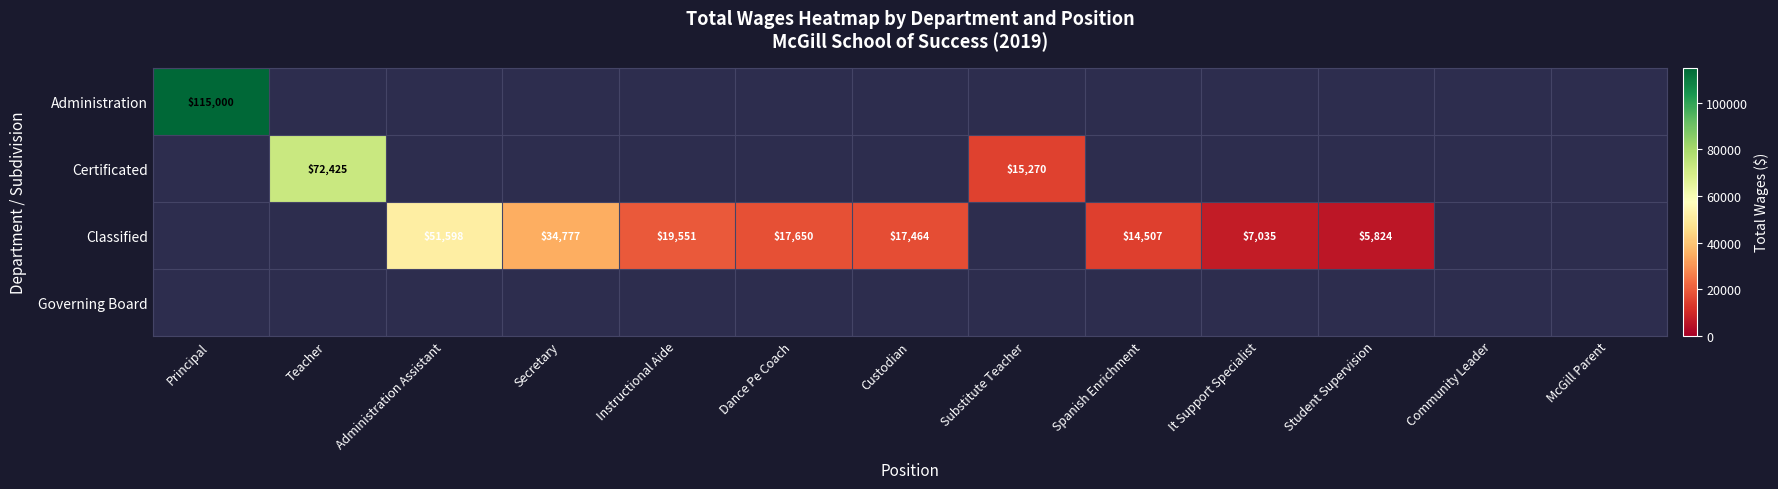

The value of Classified at Secretary is 59438. True or false?

False